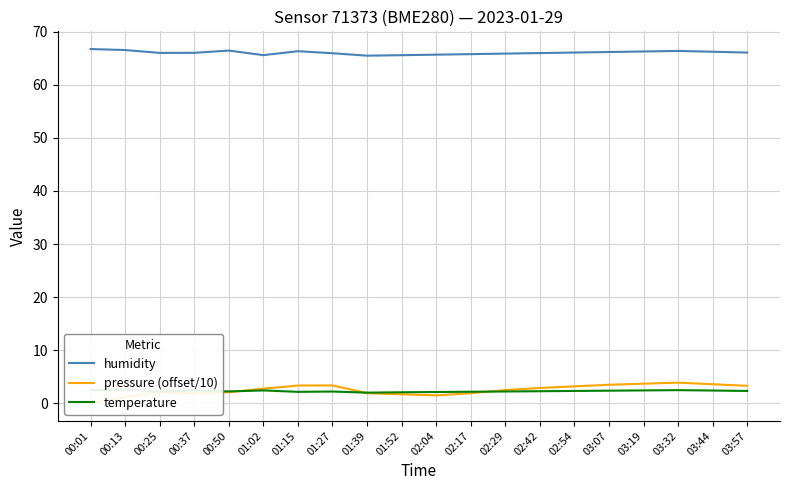

What is the sum of the pressure (offset/10) values at 03:32 and 03:19?

7.5